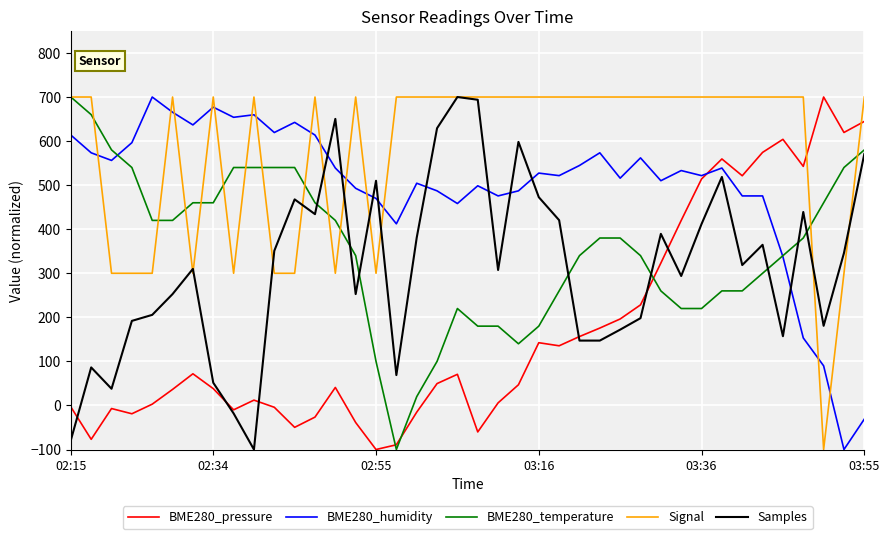

What is the sum of all Signal values?

23200.0